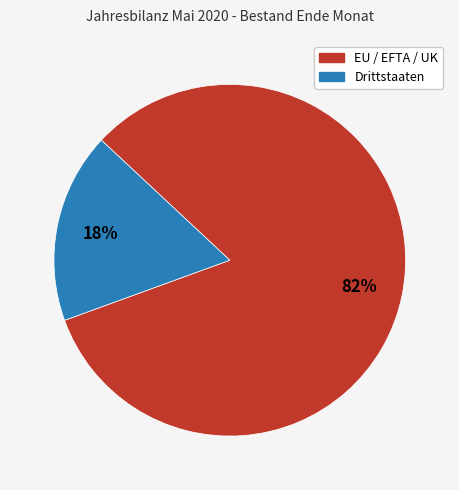

How many slices are in this pie chart?

2